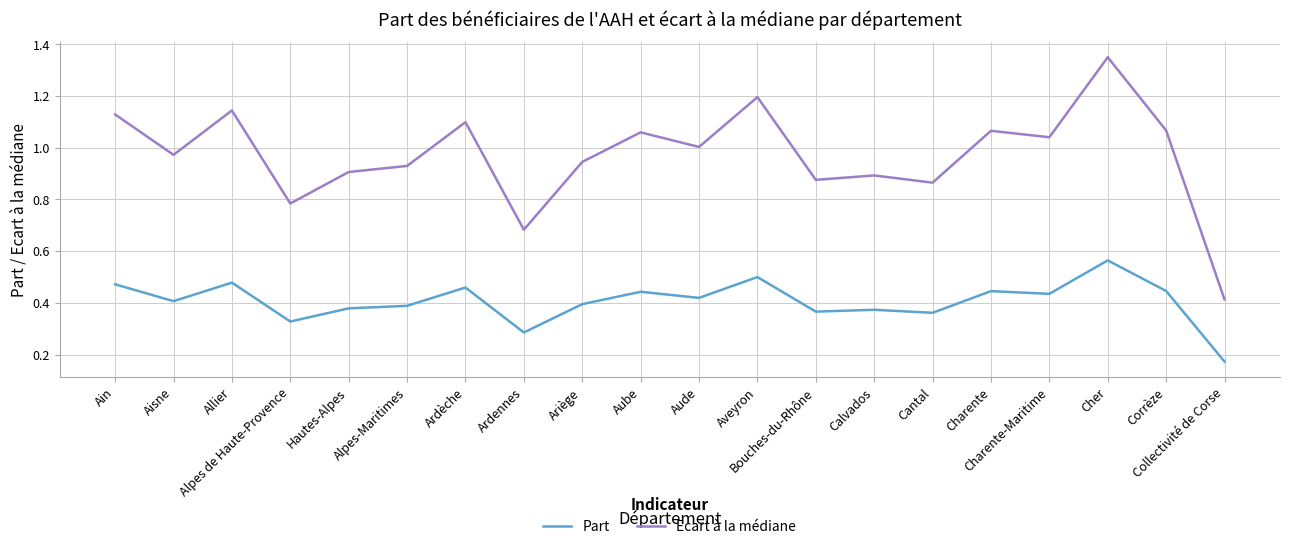

Which series has the widest spread of values?

Ecart à la médiane